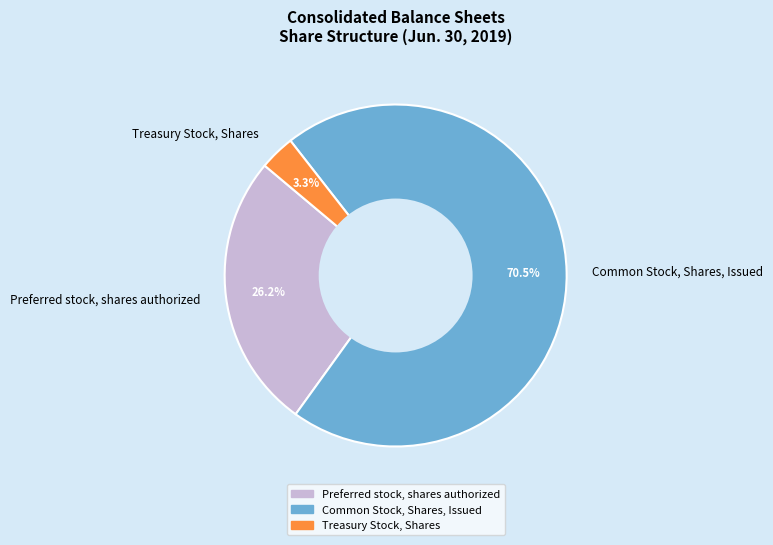

Does any single category account for the majority?

Yes